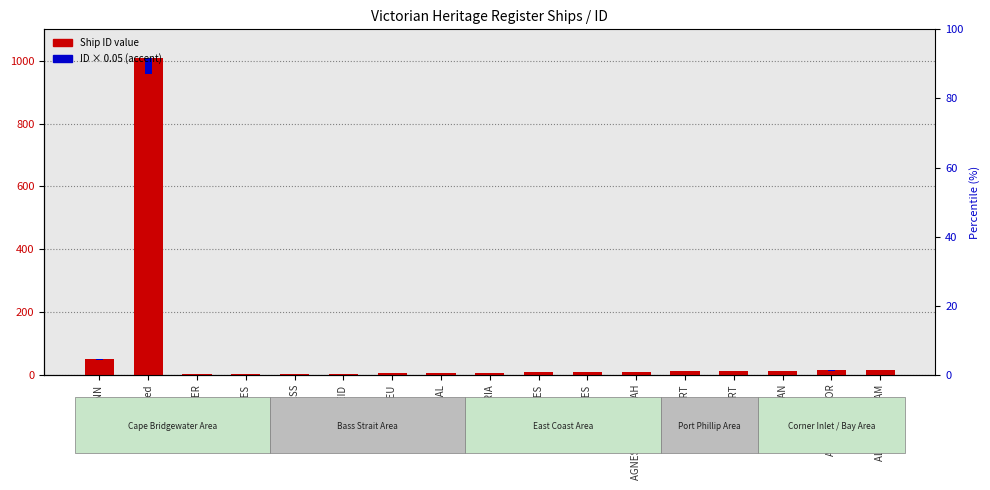

Read the Ship ID value at ALBERT.

12.0